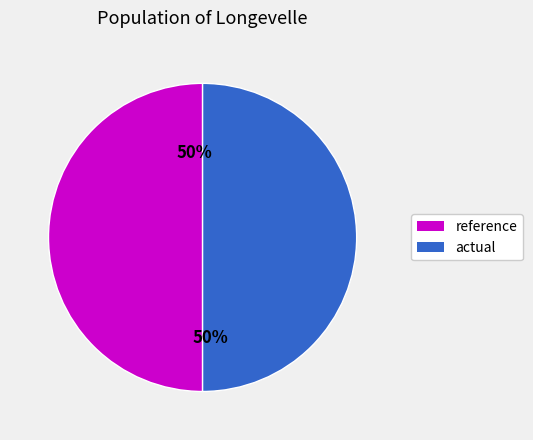

Is the sum of reference and actual greater than half?

Yes